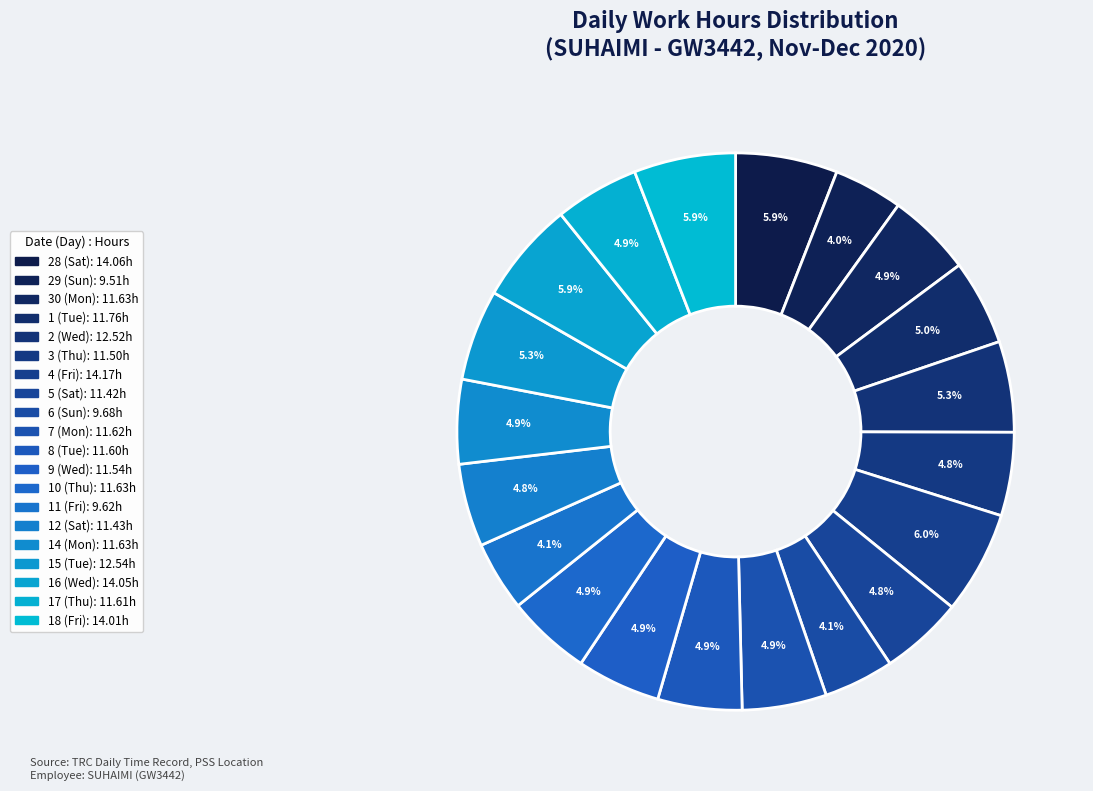

What is the largest slice in the pie chart?

4 (Fri)